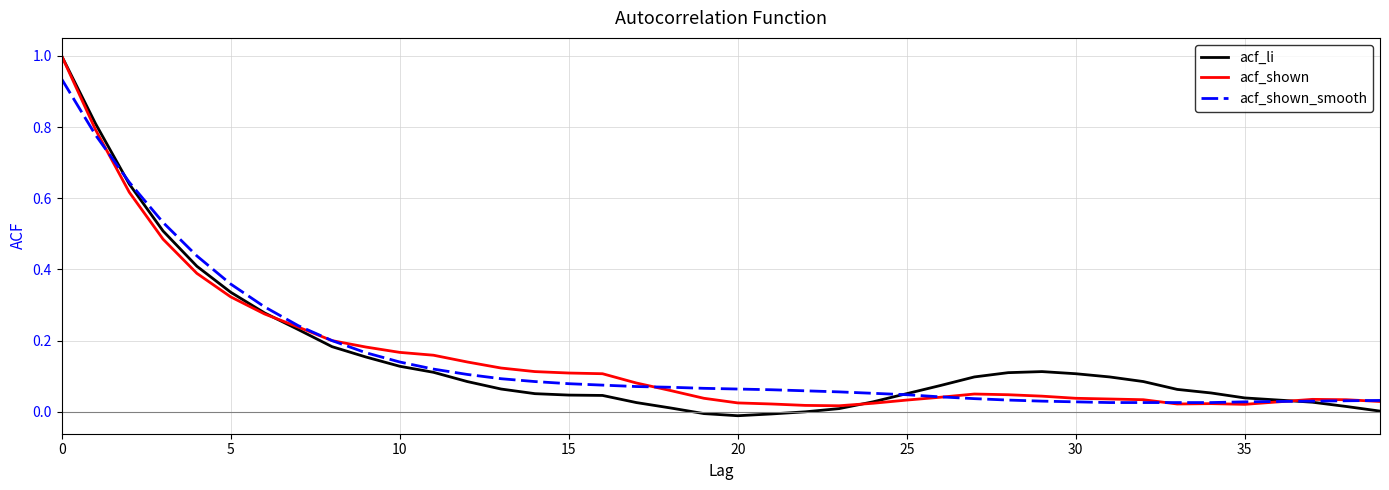

What is the maximum value shown in the chart?

1.0